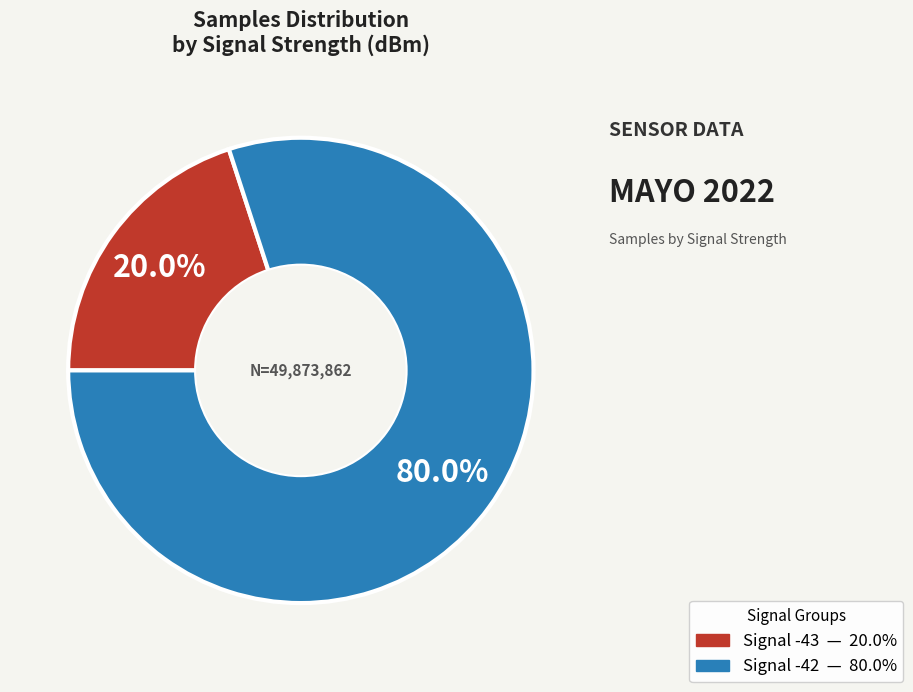

Is there a majority slice in this chart?

Yes